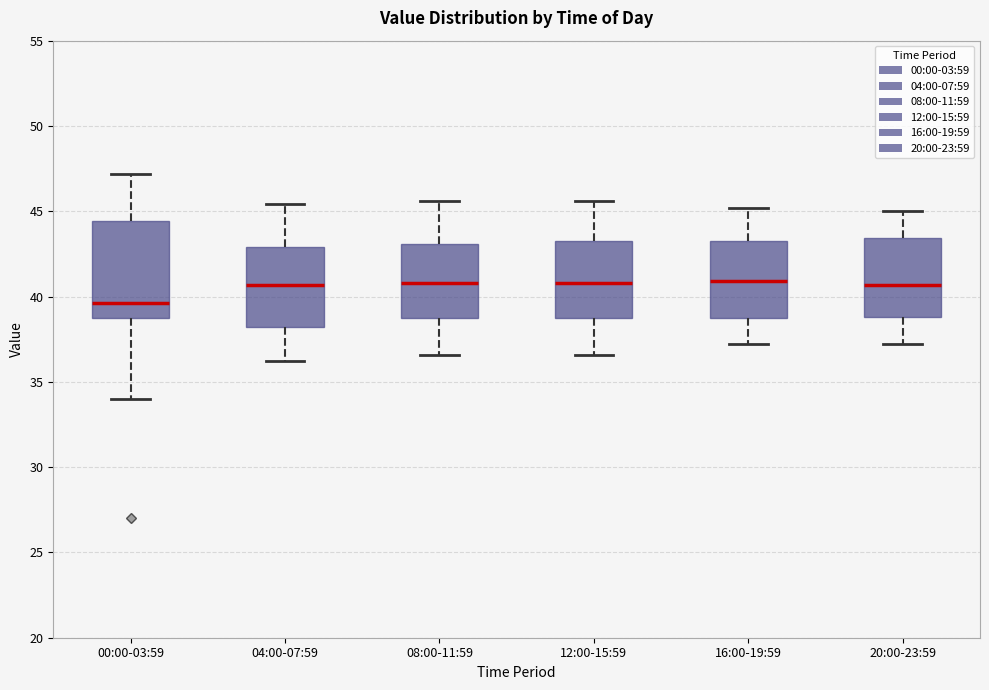

Which box is the tallest, from its lower edge to its upper edge?

00:00-03:59